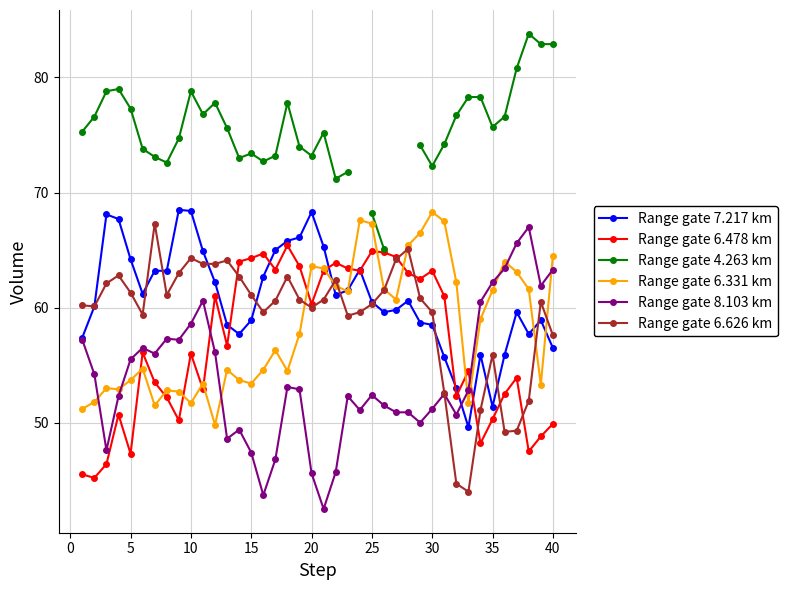

True or false: Range gate 6.331 km has more than 0 points higher than both neighbors.

True